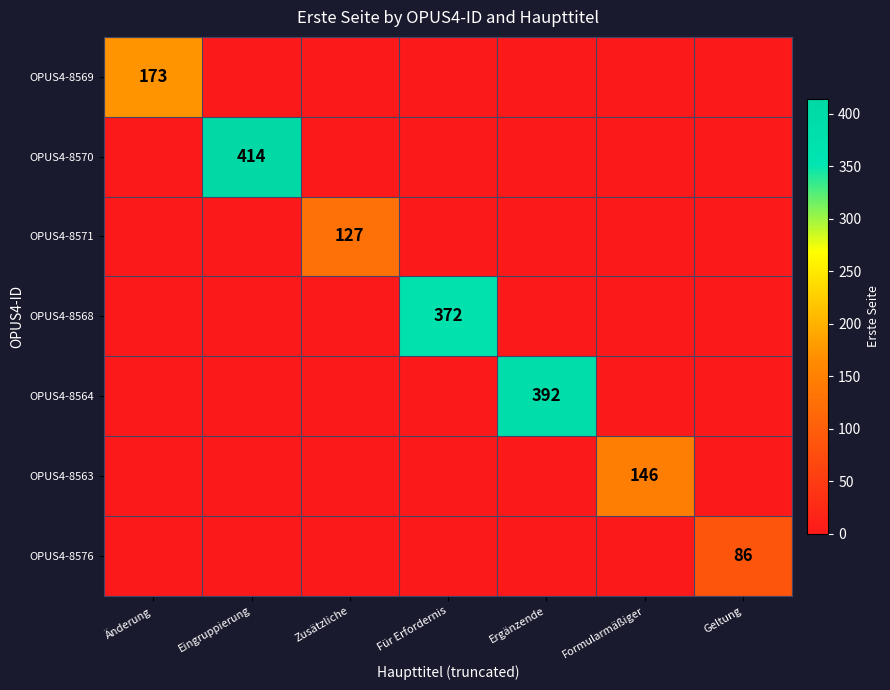

Is it true that OPUS4-8571 equals -73 at Für Erfordernis?

False